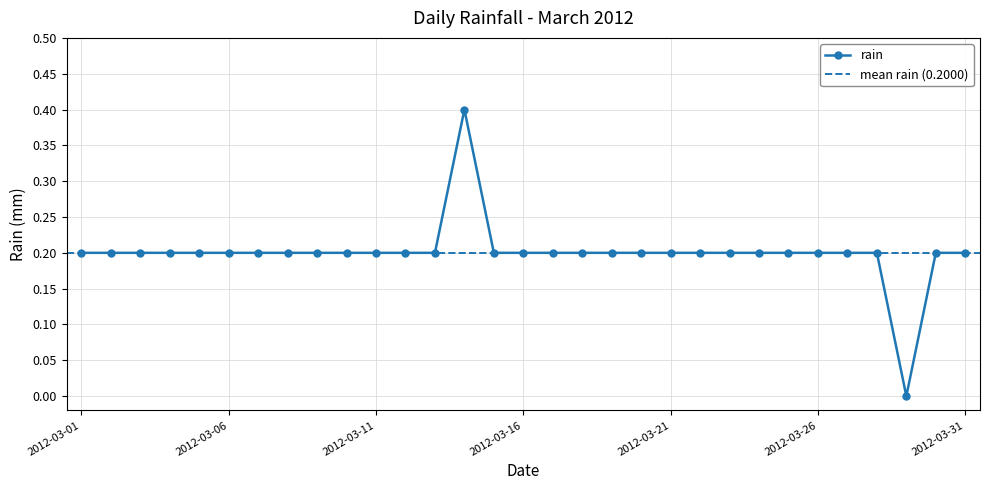

True or false: the data has more than 2 interior local peaks.

False